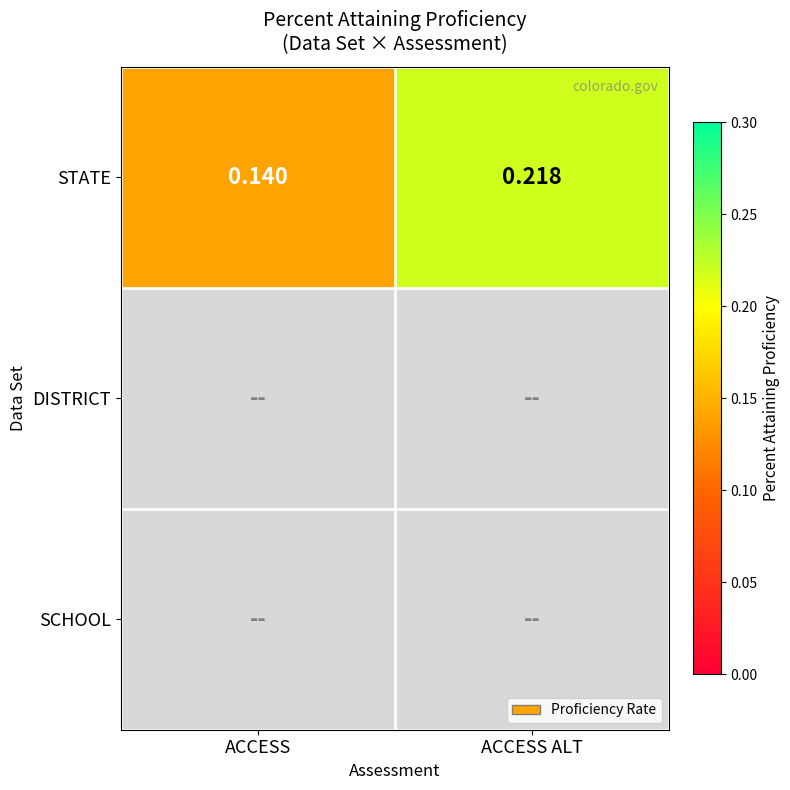

List the series in order of their peak value, highest first.

STATE, DISTRICT, SCHOOL